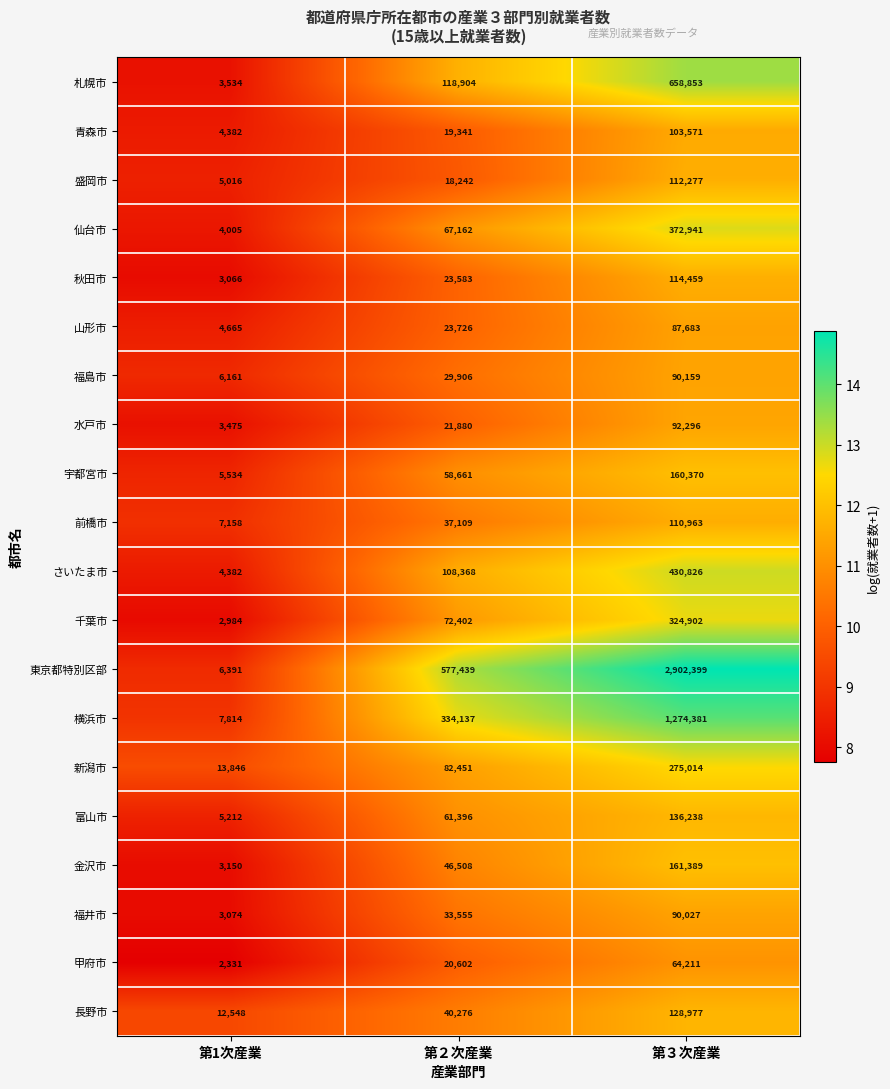

At which label is 東京都特別区部 closest to 1454395?

第２次産業